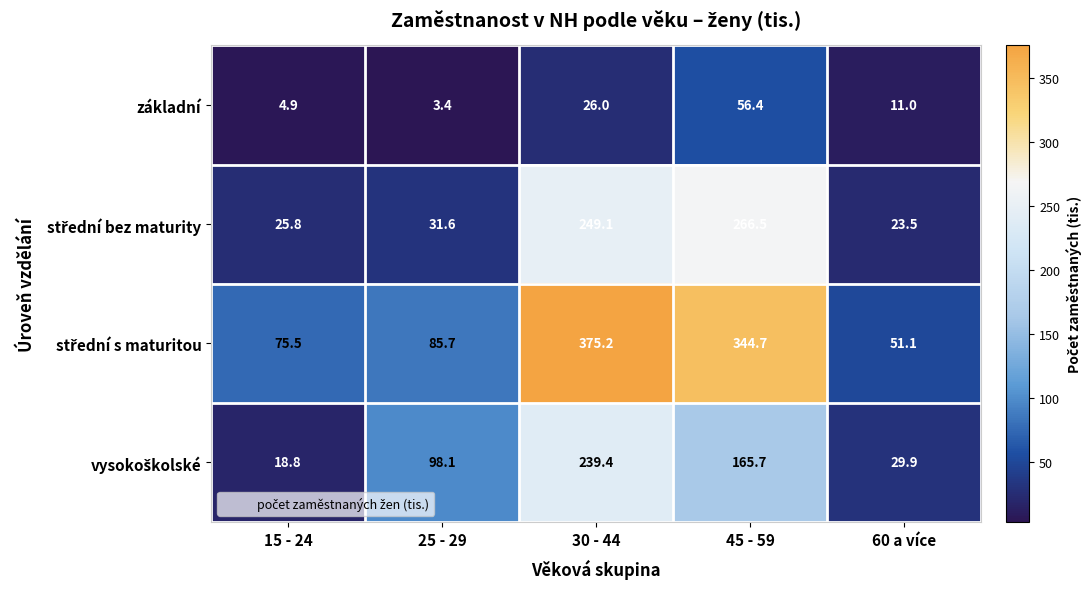

How many data points does each series have?

5